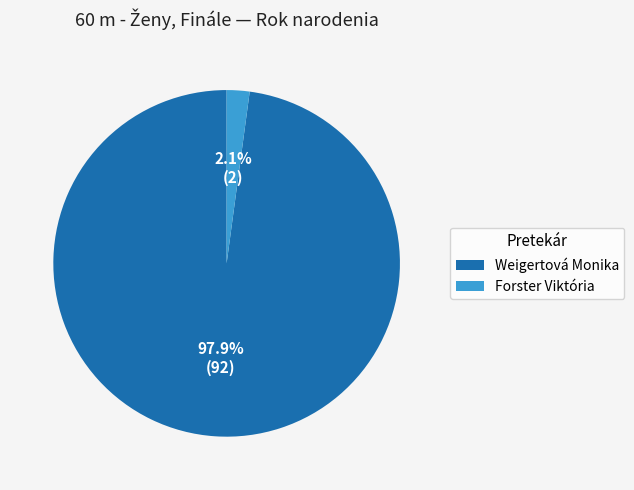

Rank the categories by value from highest to lowest.

Weigertová Monika, Forster Viktória